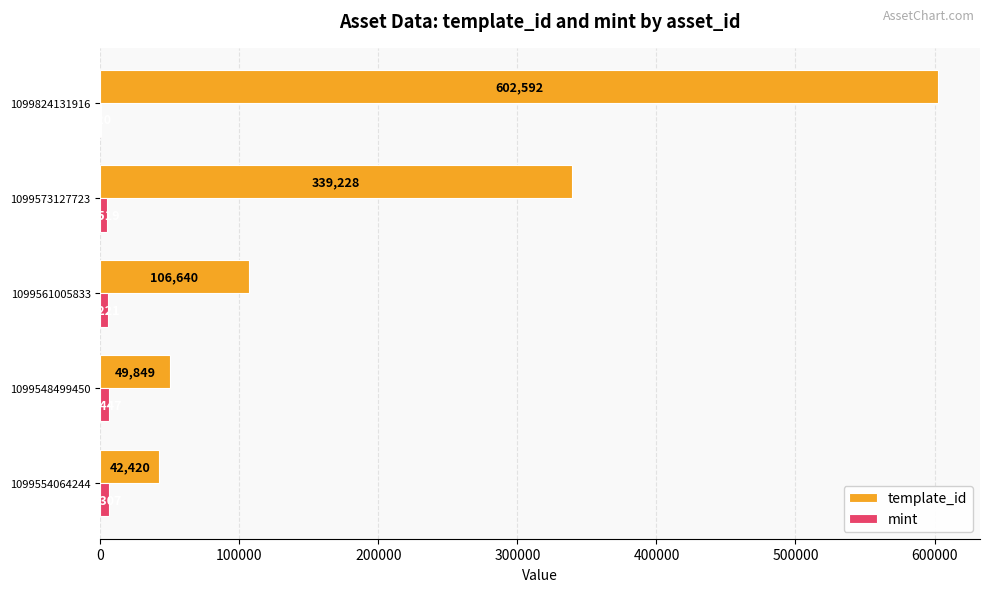

What is the sum of the template_id values at 1099554064244 and 1099573127723?

381648